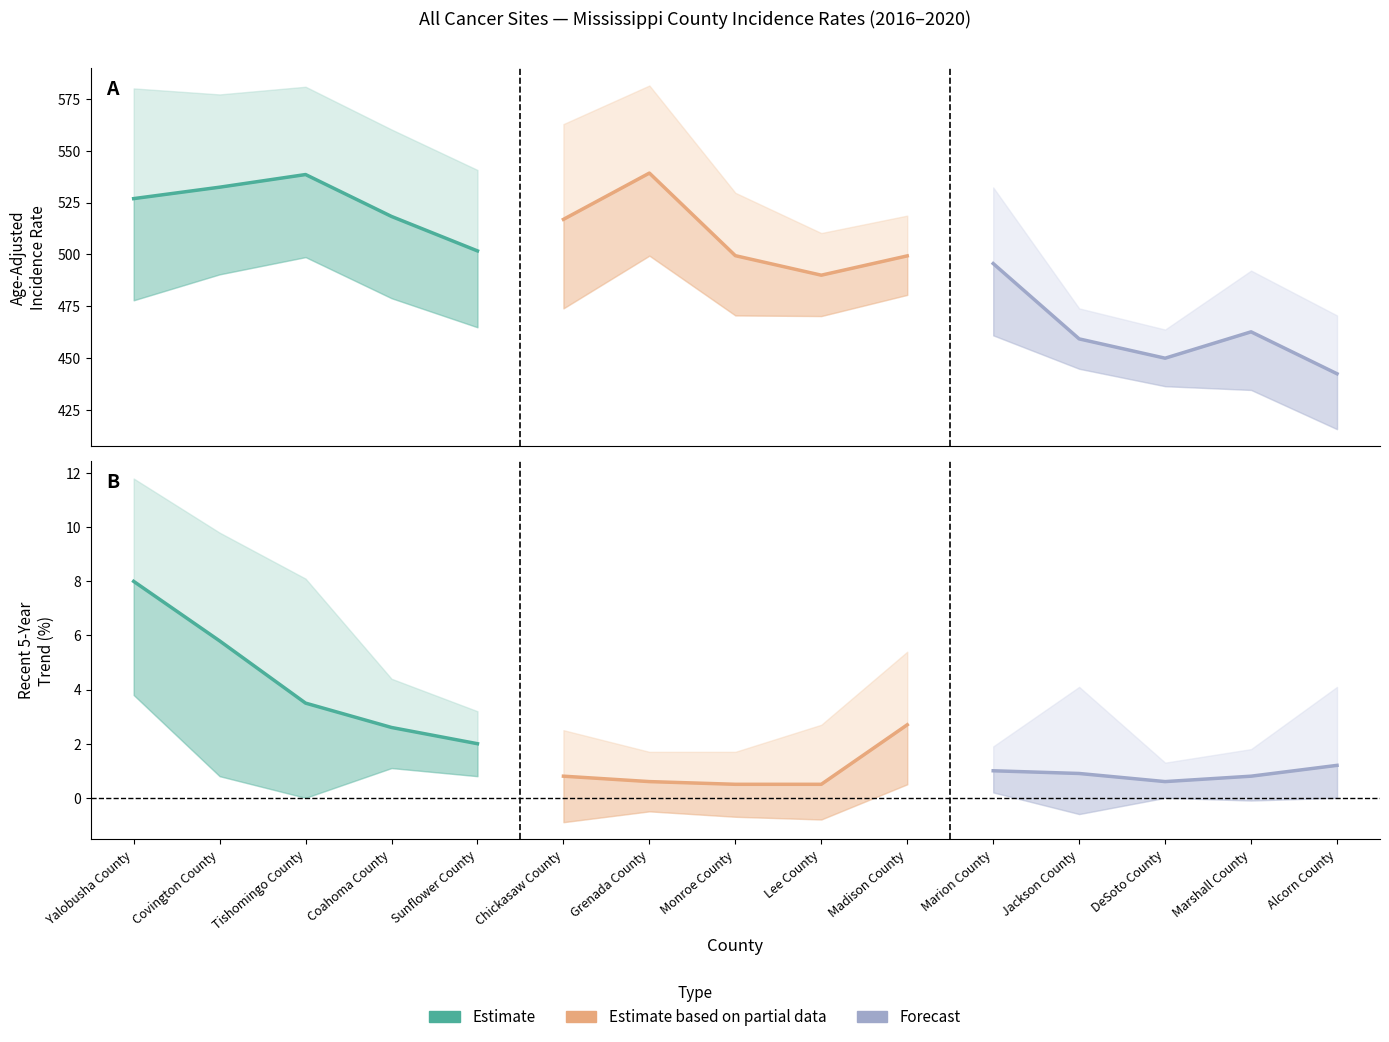

How many lines are shown in the chart?

3